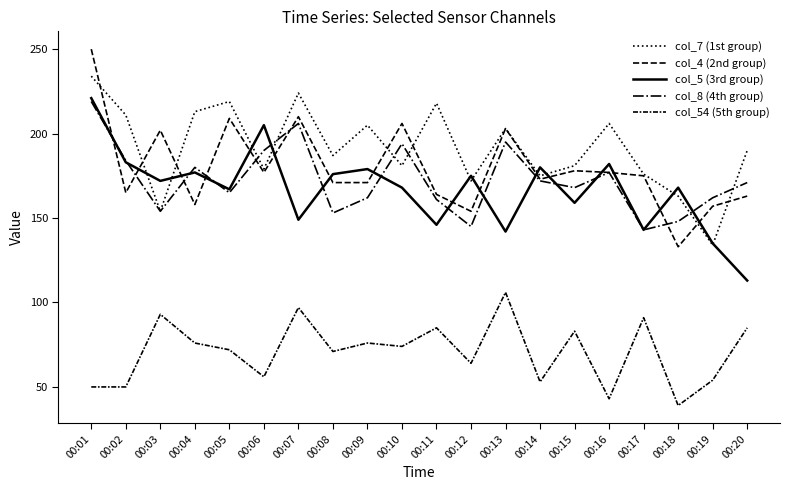

Which series has the largest total across all categories?

col_7 (1st group)